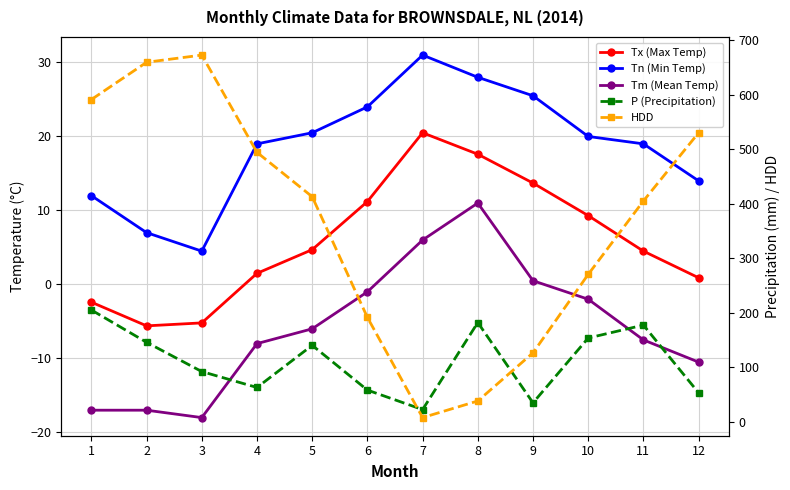

List the labels in order of HDD value, smallest first.

7, 8, 9, 6, 10, 11, 5, 4, 12, 1, 2, 3